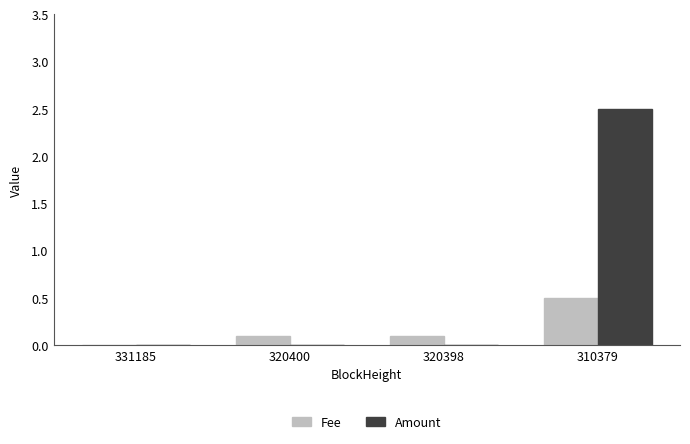

The Amount series shows 0.0 at 320400. True or false?

True